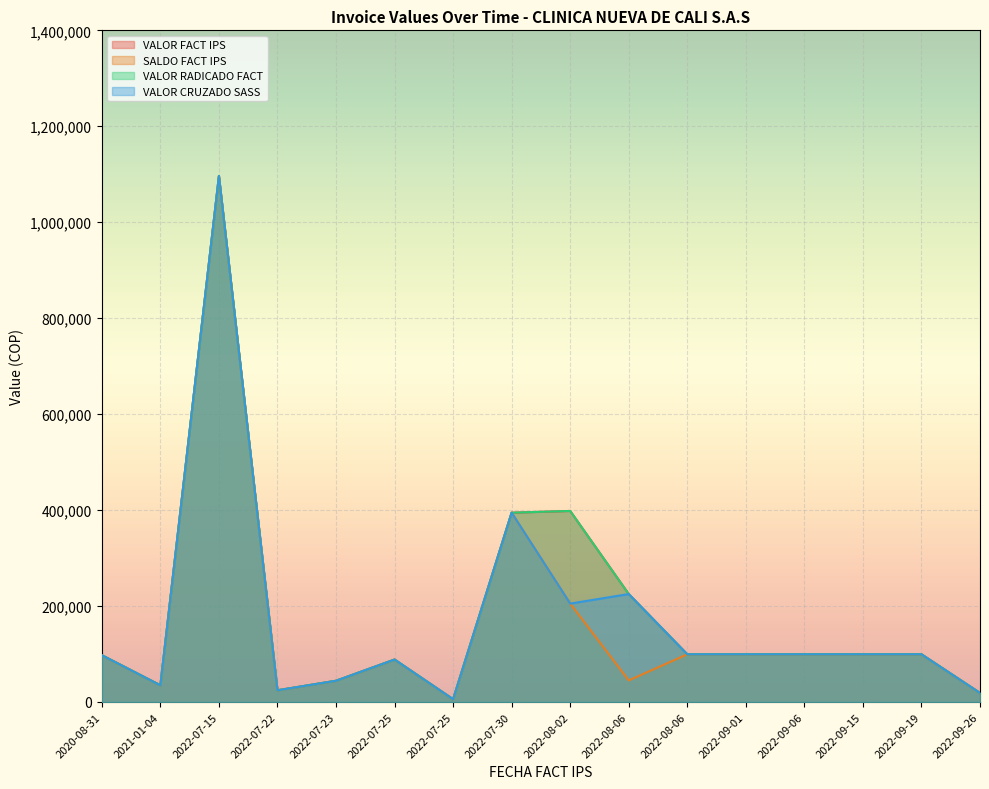

How many distinct data groups are displayed?

4